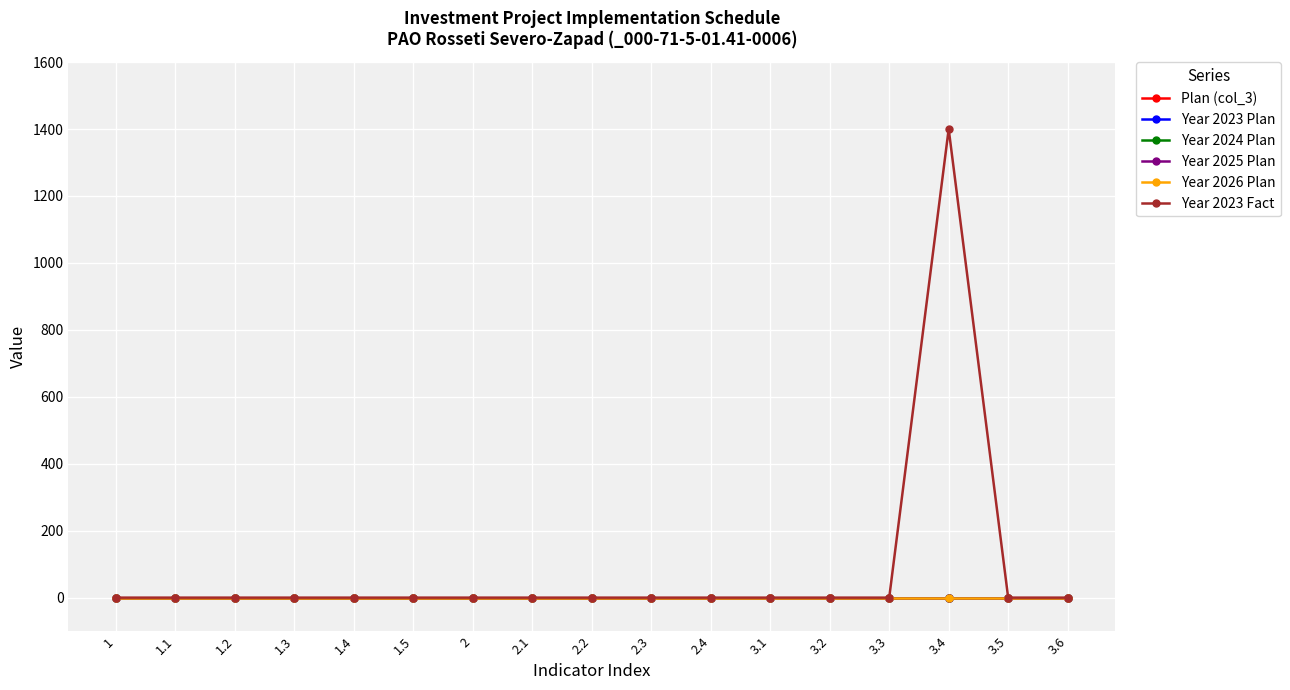

True or false: Plan (col_3) and Year 2025 Plan intersect in this chart.

False